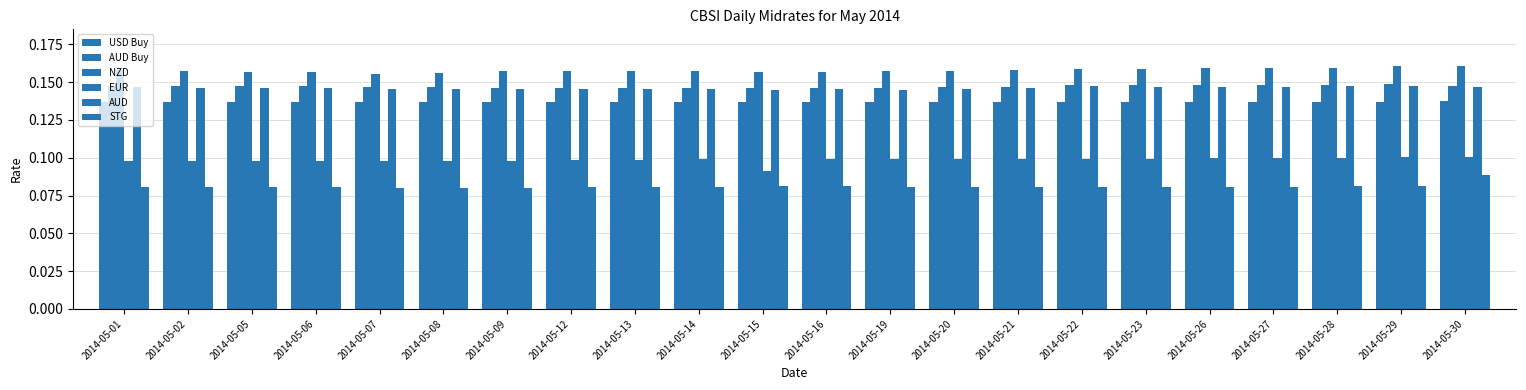

What value does the EUR series have at 2014-05-14?

0.1